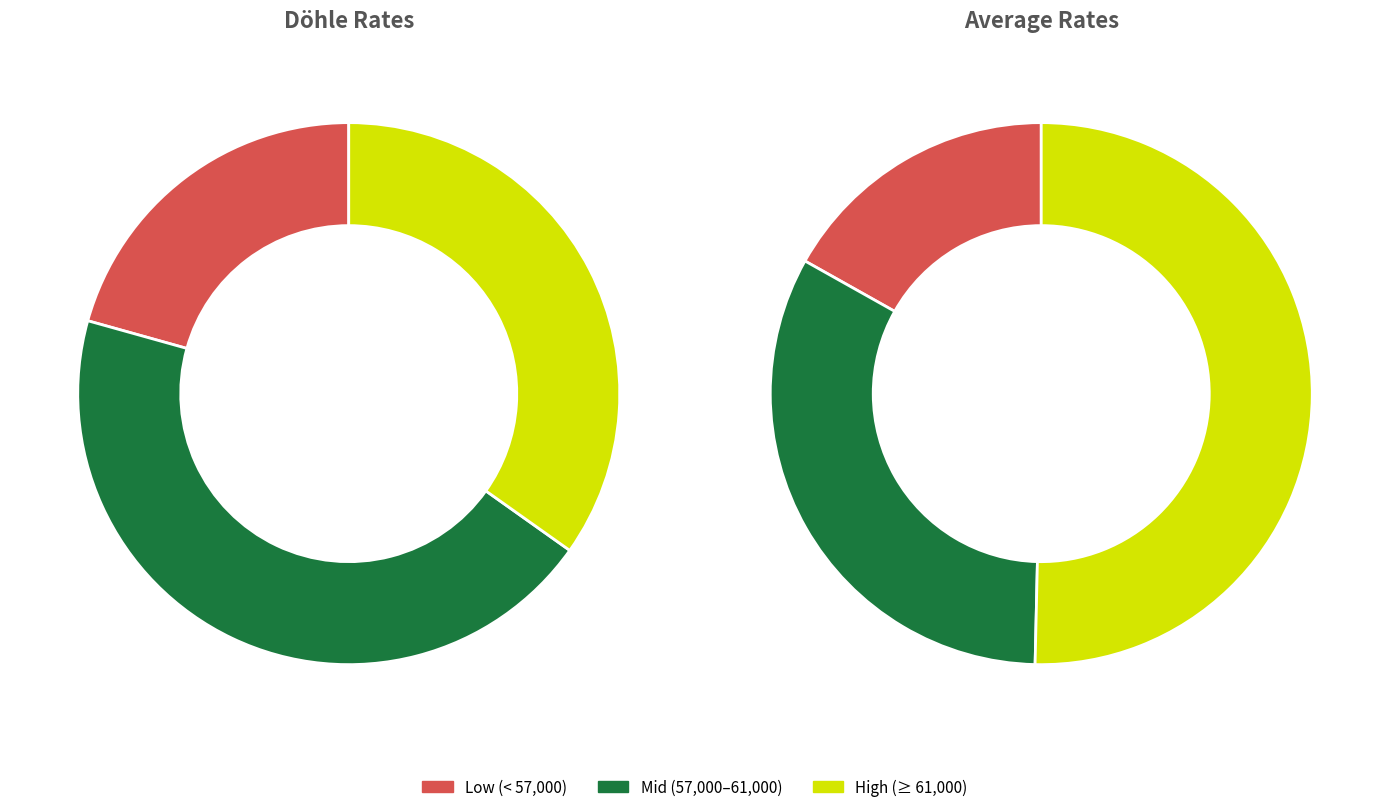

Which series has the widest spread of values?

Average